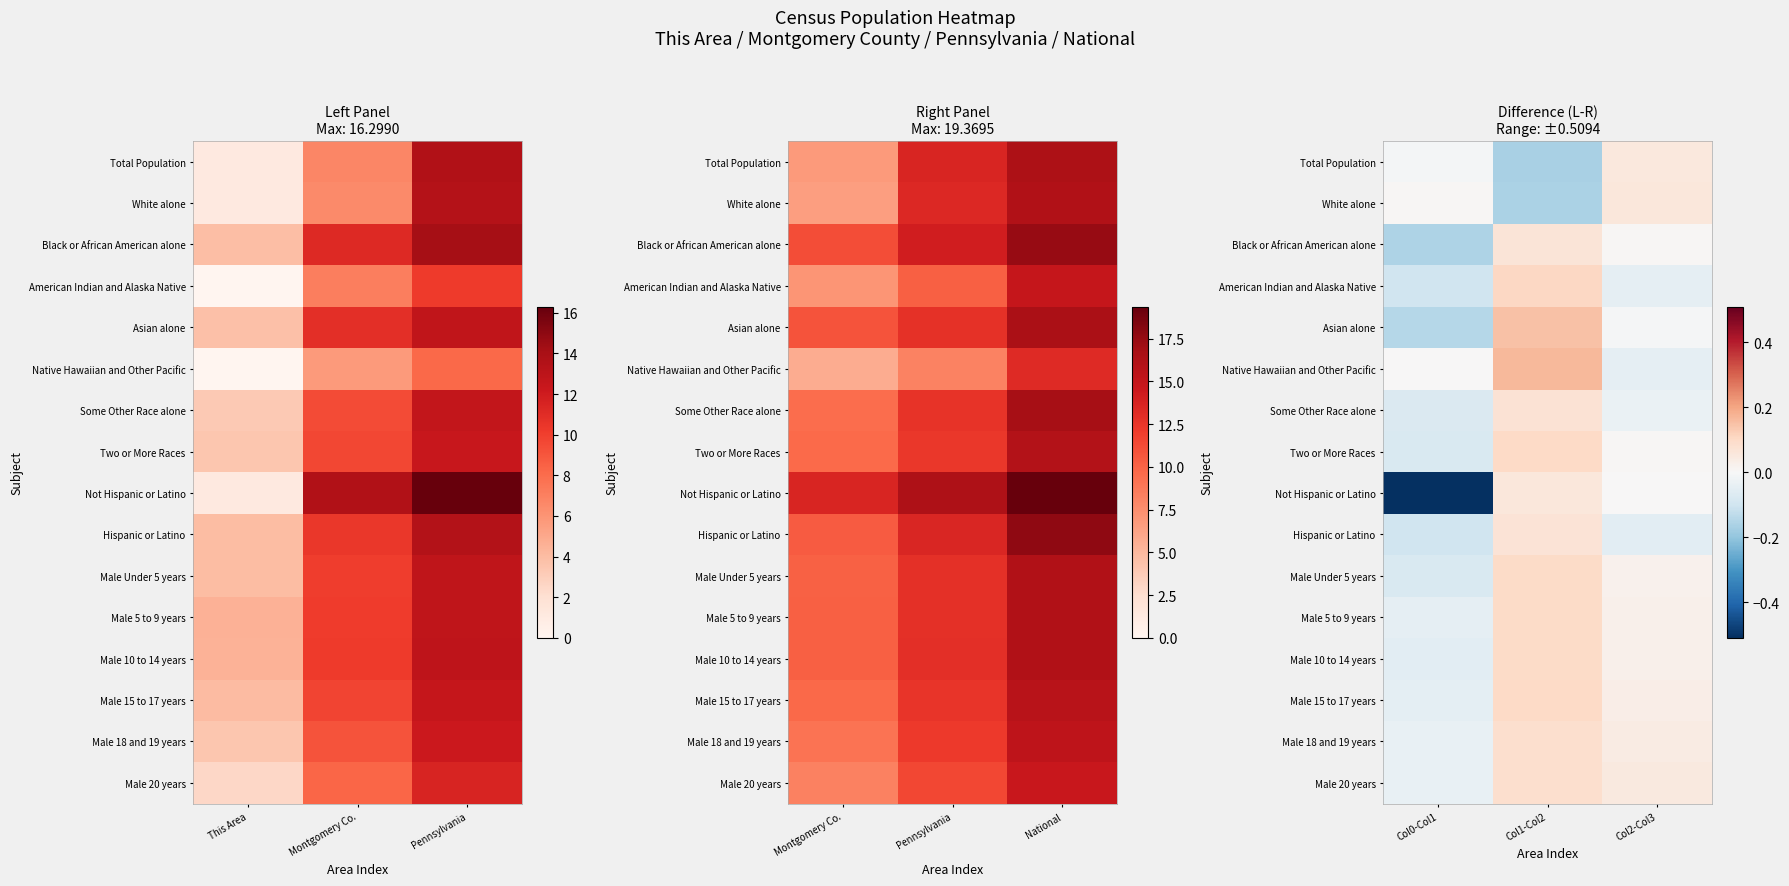

Count the number of data series in this chart.

16